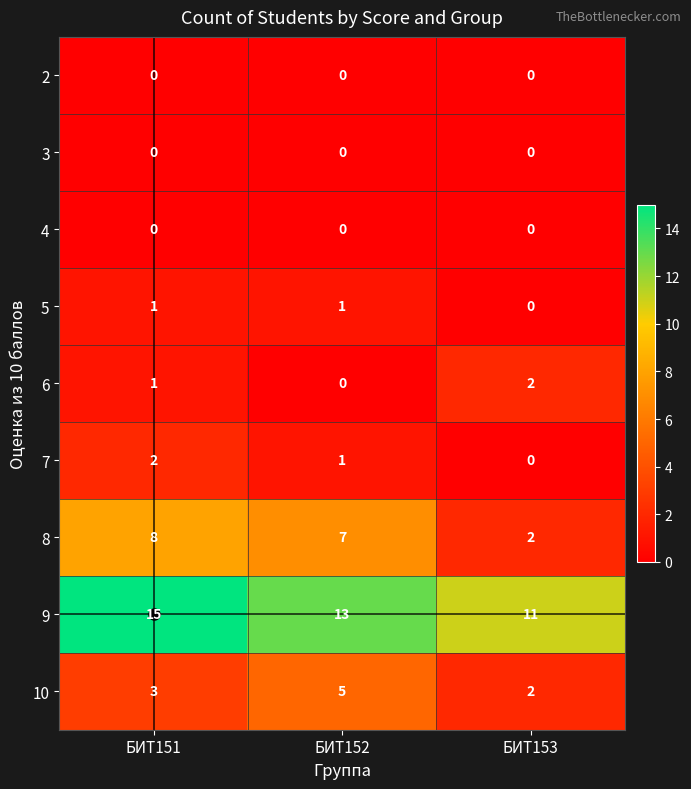

List the labels in order of 7 value, smallest first.

БИТ153, БИТ152, БИТ151